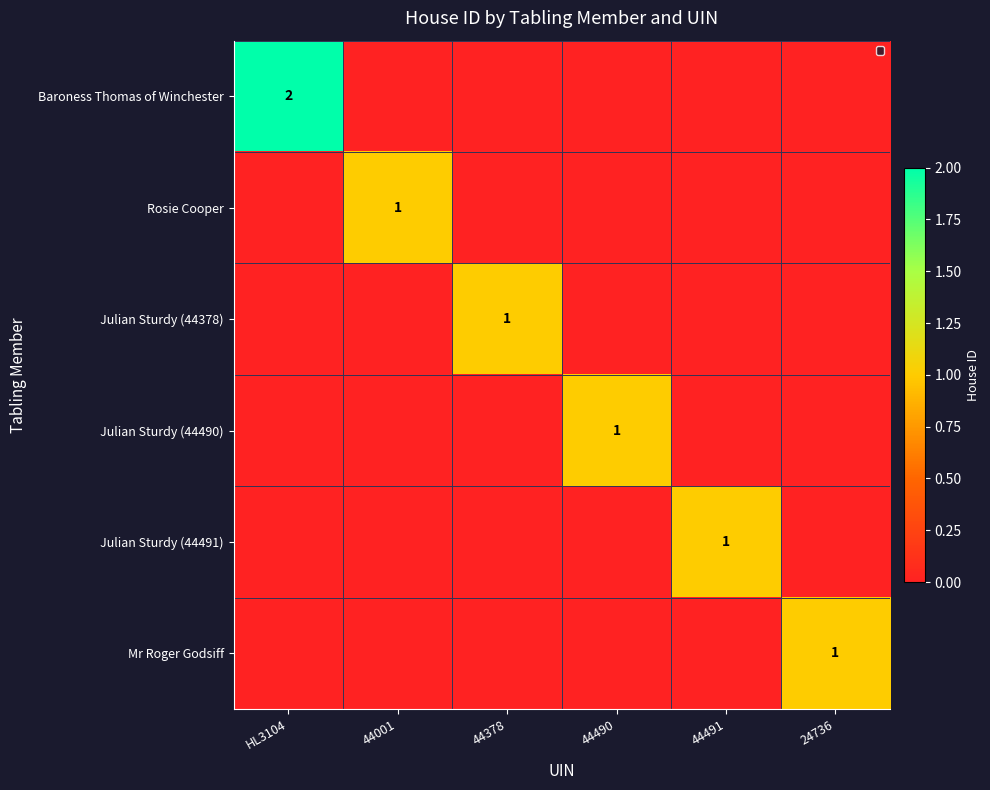

The value of Julian Sturdy (44491) at 44491 is 1. True or false?

True